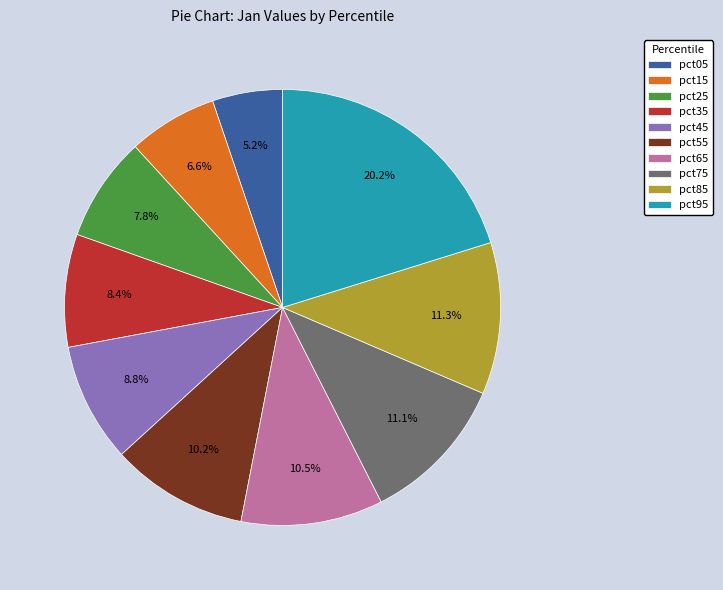

Which category has the biggest portion of the pie?

pct95